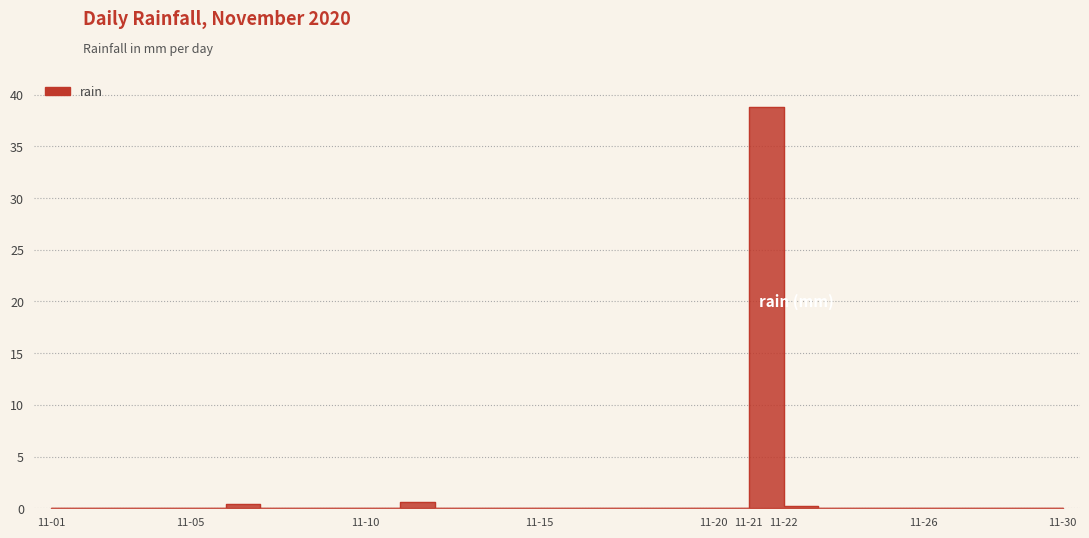

Is this an area chart (filled region under the line)?

No